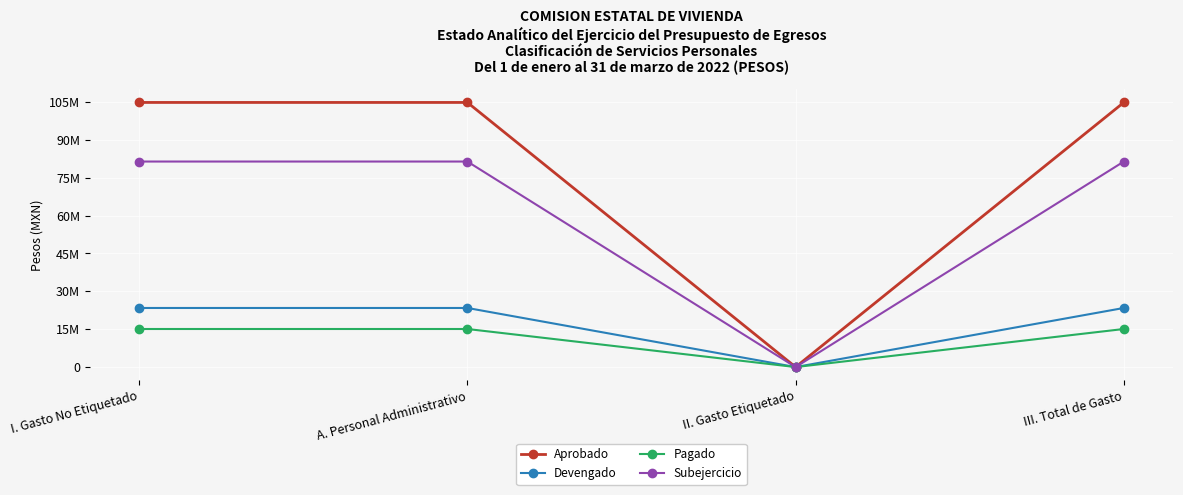

At which category does Subejercicio reach its first local valley?

II. Gasto Etiquetado